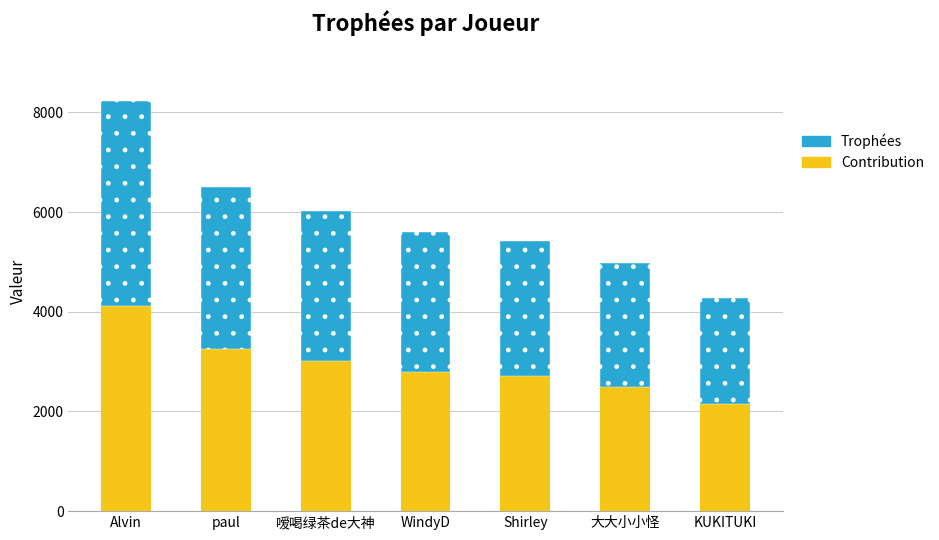

What is the value of the Contribution bar at the 1st from the left?

4114